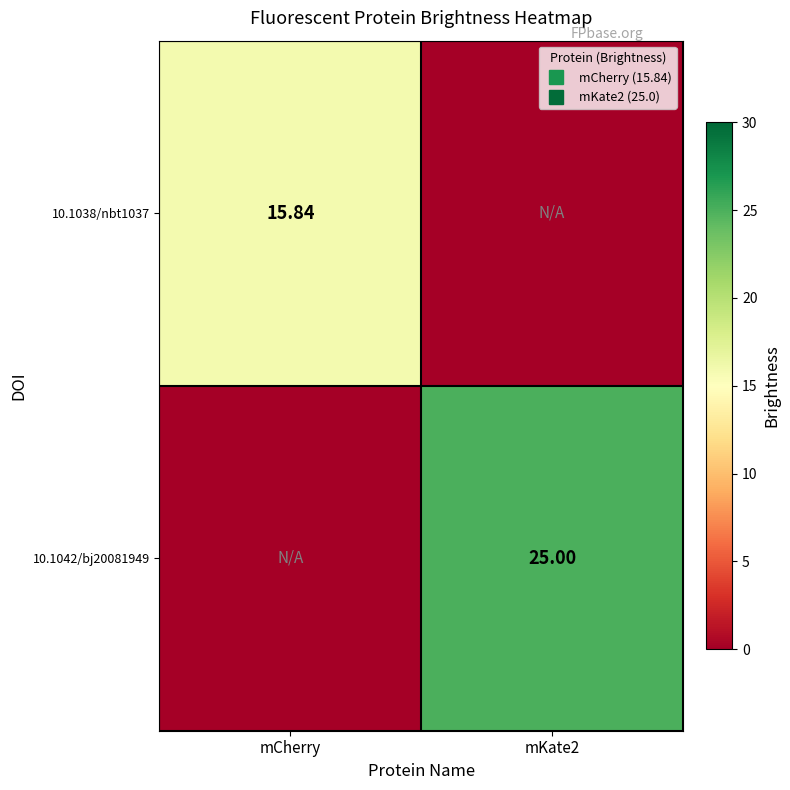

Rank the series by their average value, from highest to lowest.

10.1042/bj20081949, 10.1038/nbt1037